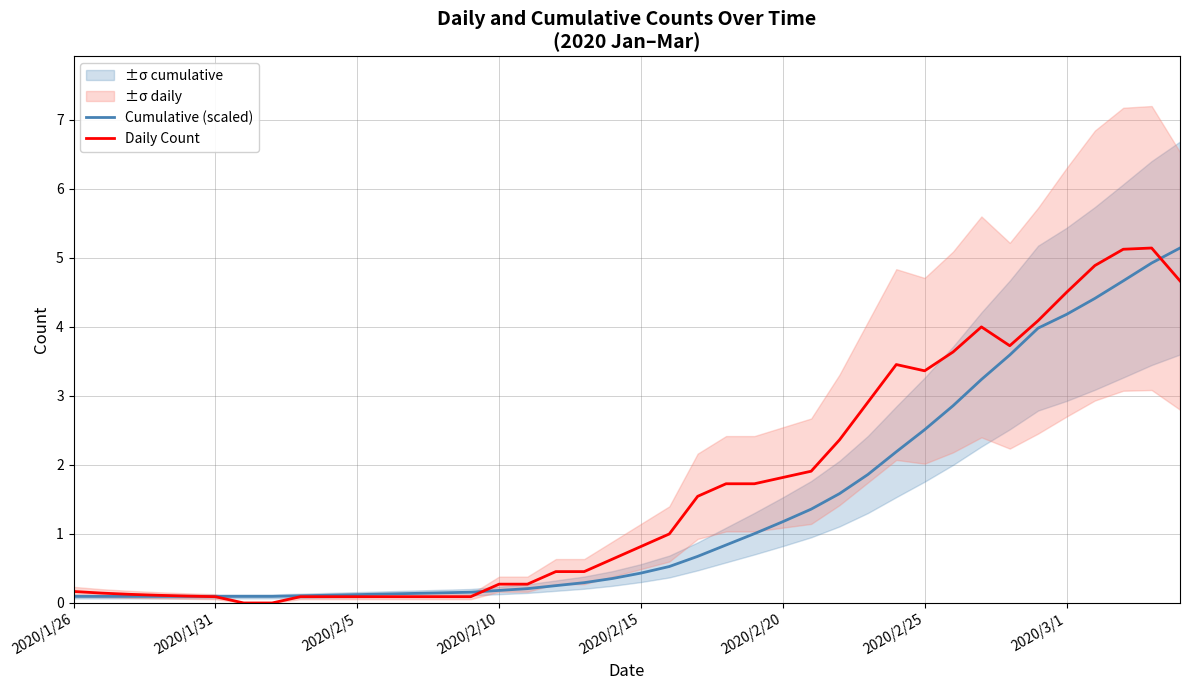

Between 22 and 21, which is larger?

22